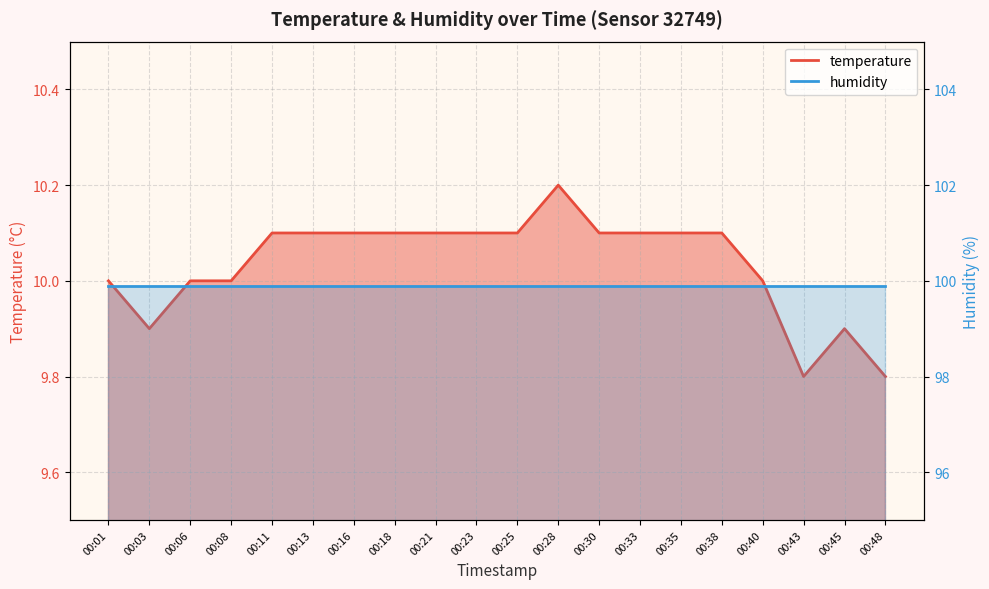

Rank the categories by value from lowest to highest.

00:43, 00:48, 00:03, 00:45, 00:01, 00:06, 00:08, 00:40, 00:11, 00:13, 00:16, 00:18, 00:21, 00:23, 00:25, 00:30, 00:33, 00:35, 00:38, 00:28